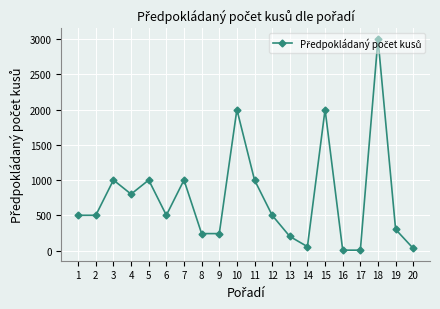

Is it true that the value at 15 is 2000?

True